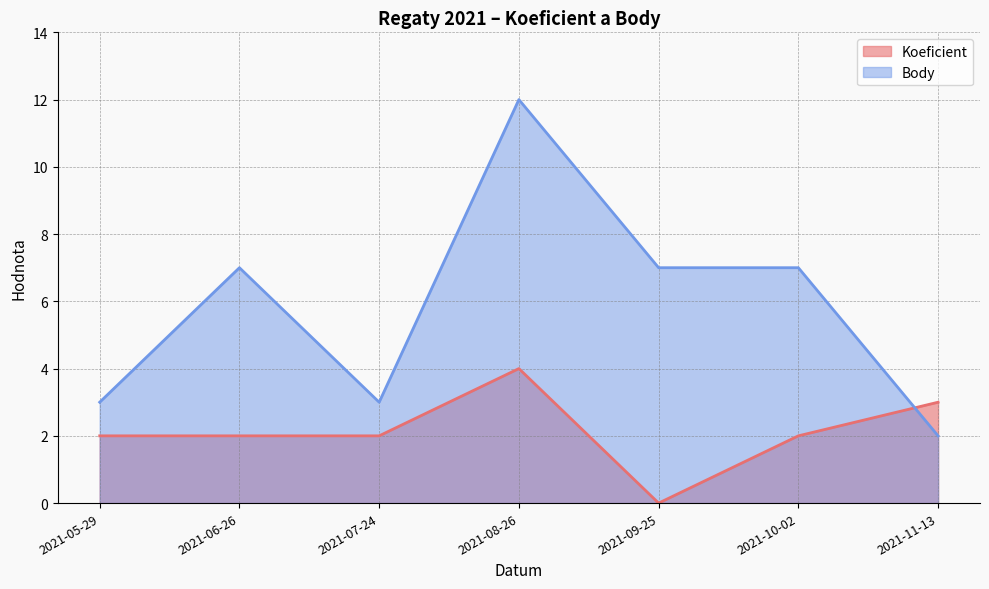

At which label is Koeficient closest to 2?

2021-05-29